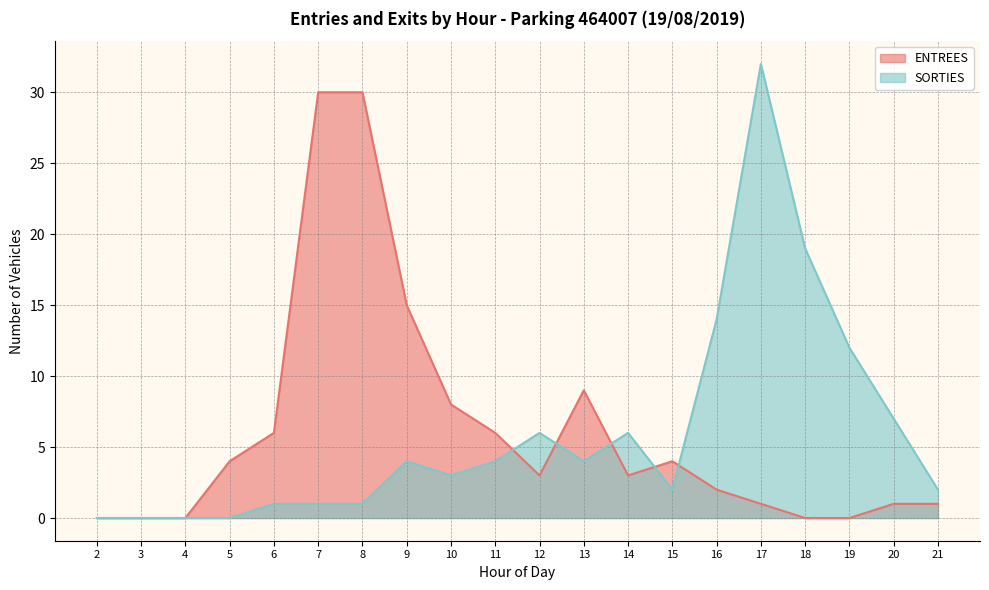

The value of SORTIES at 21 is 2. True or false?

True